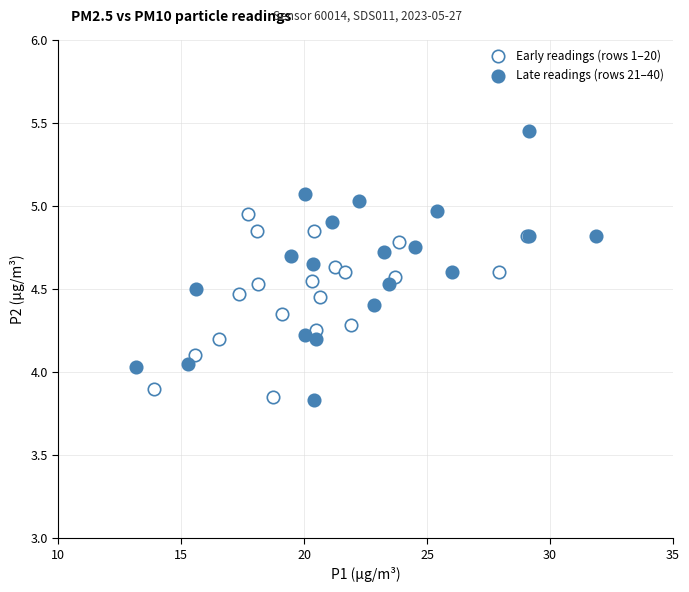

Which series has the largest Y range (max minus min)?

Late readings (rows 21–40)